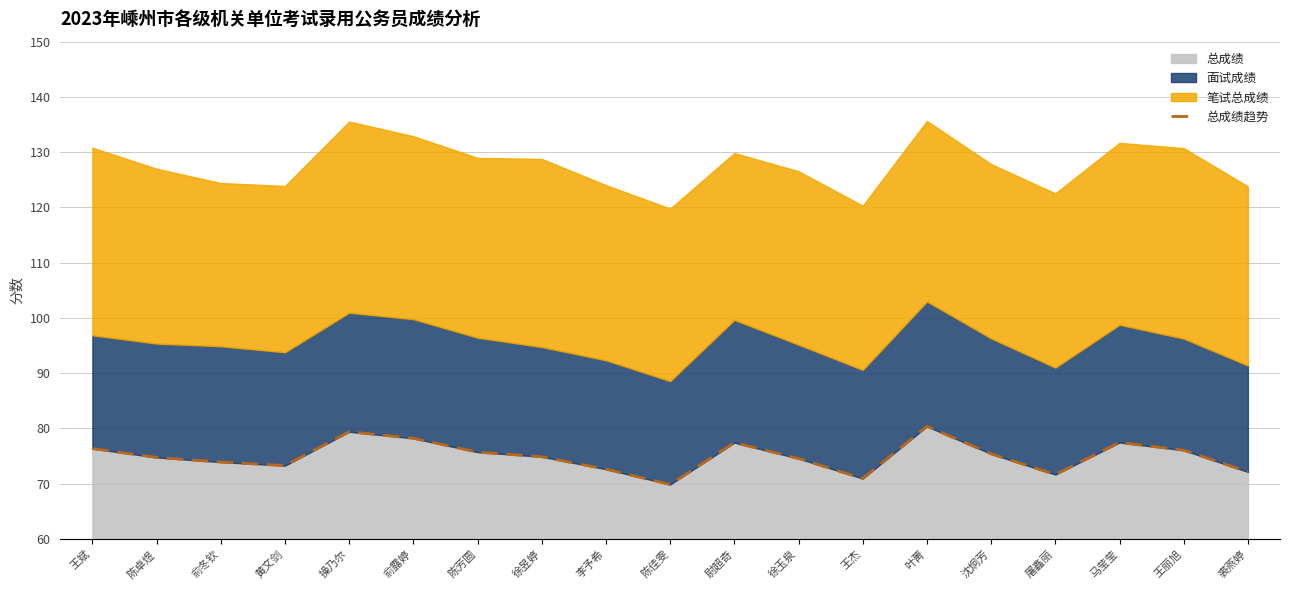

List the labels in order of value, smallest first.

陈佳雯, 王杰, 屠鑫丽, 裘燕婷, 李予希, 黄文剑, 俞冬钦, 徐玉泉, 陈卓煜, 徐昱婷, 沈炯芳, 陈芳圆, 王丽旭, 王斌, 尉超奇, 马莹莹, 俞露婷, 操乃尔, 叶菁